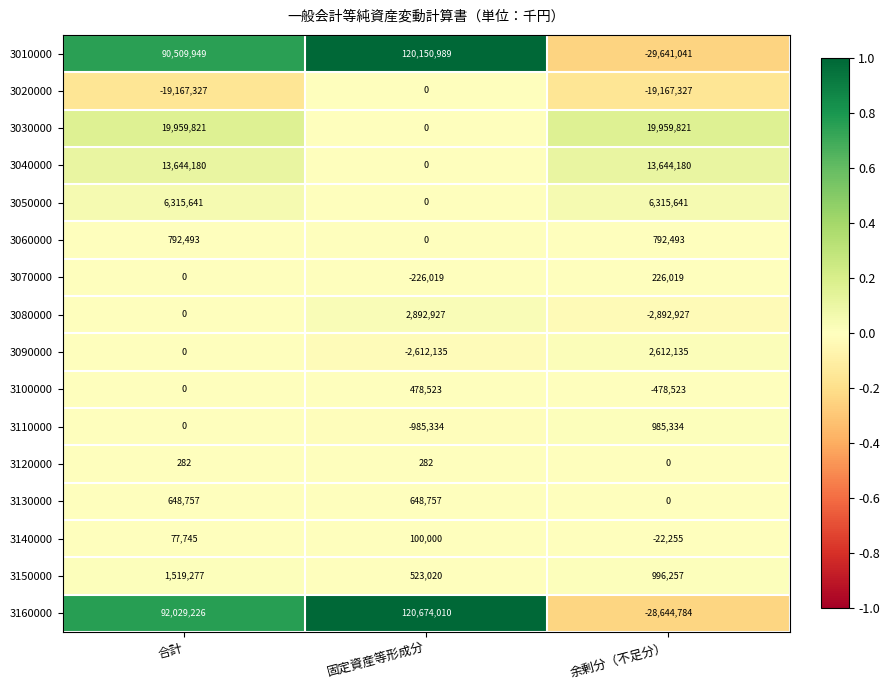

True or false: 3130000 has a value of 904614 at 合計.

False